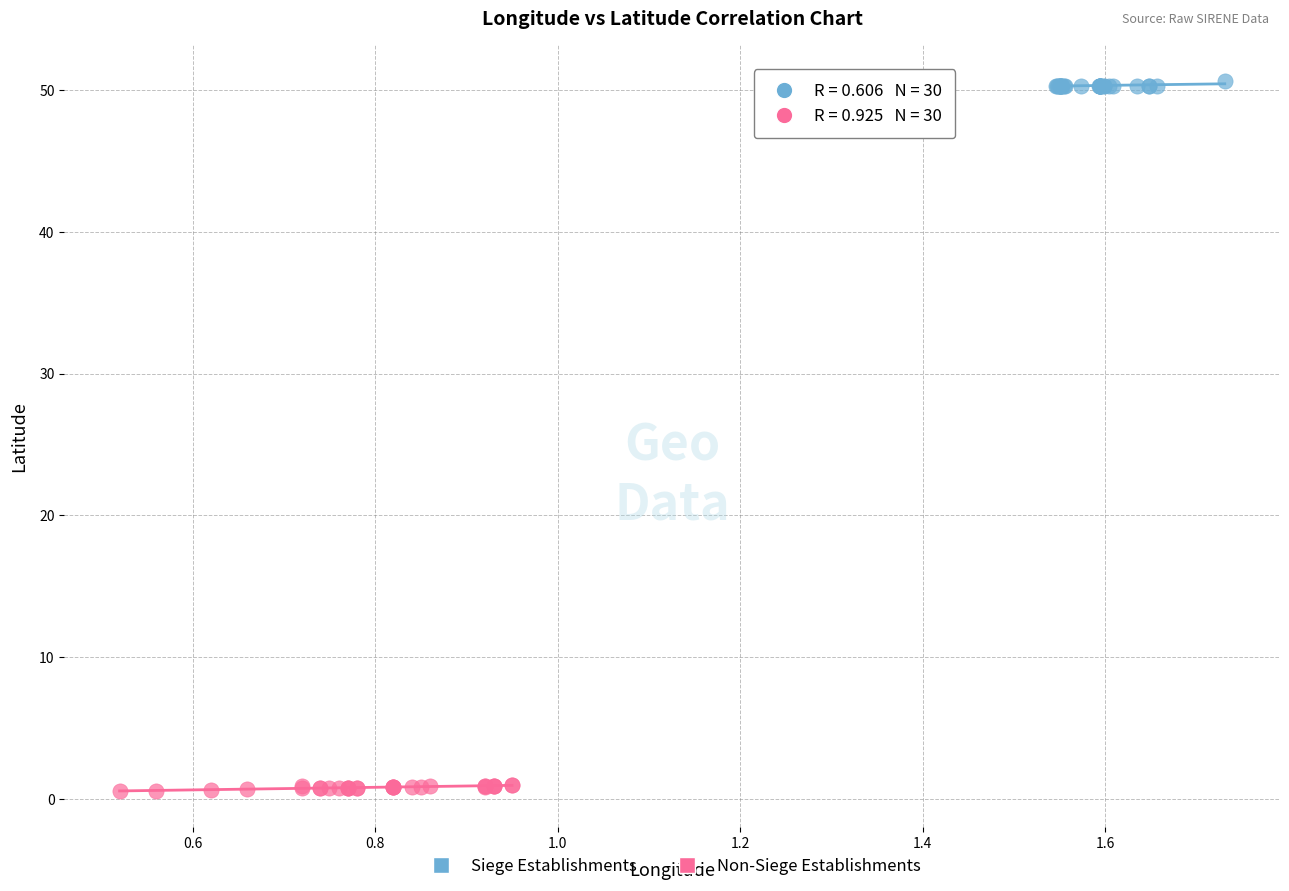

Which series reaches the maximum Y coordinate?

Siege Establishments